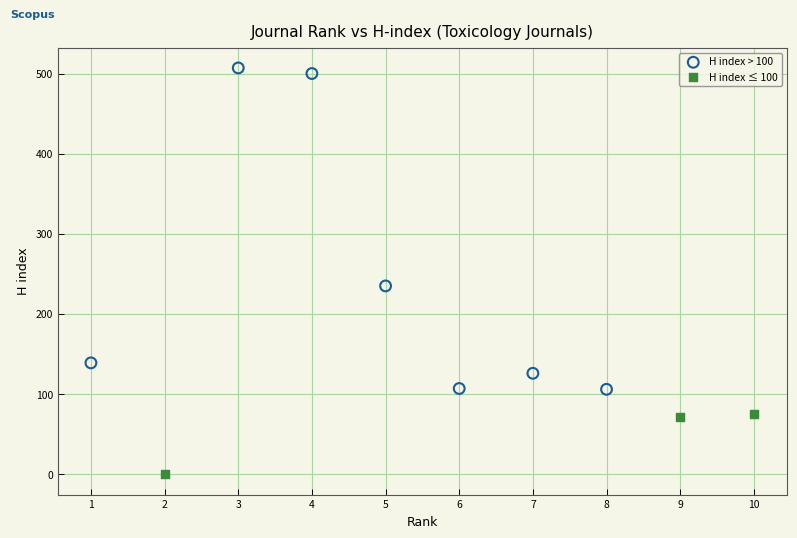

What are all the series names shown in the legend?

H index > 100, H index ≤ 100